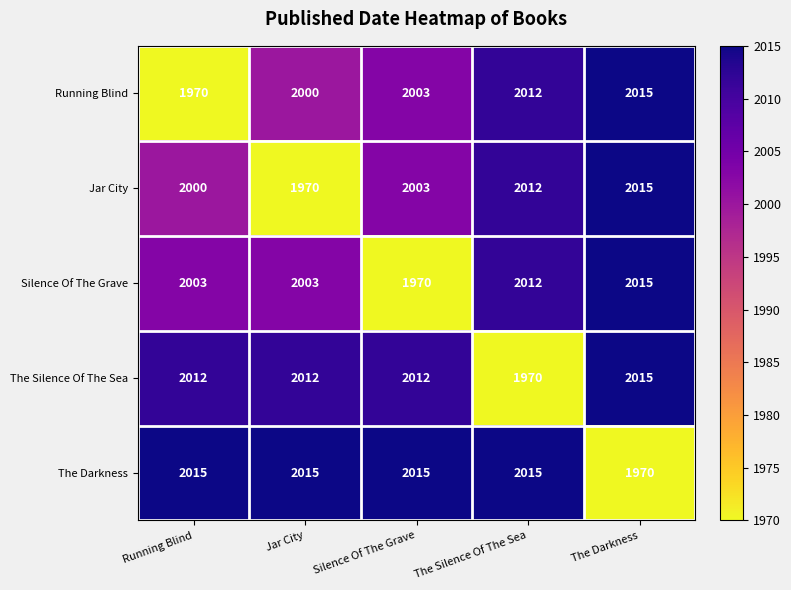

What is the spread (max minus min) of values at The Darkness?

45